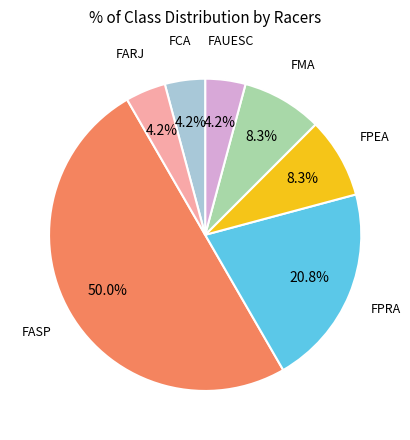

How many slices are in this pie chart?

7